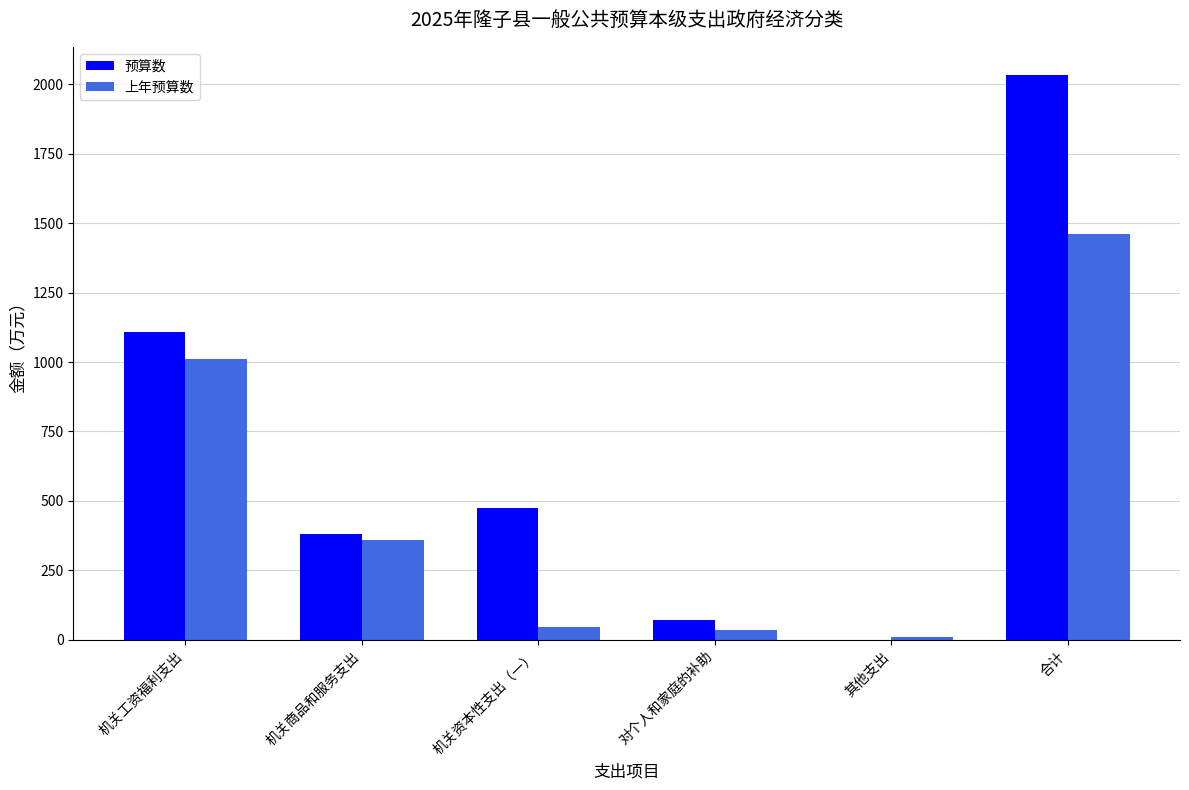

At which label is 上年预算数 closest to 734?

机关工资福利支出